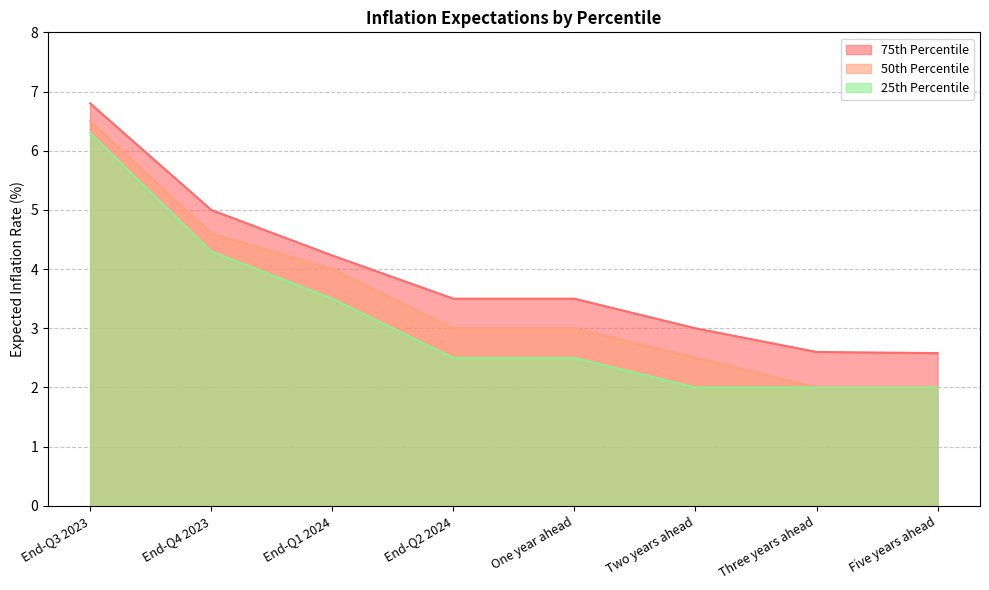

How many categories are shown in the chart?

8